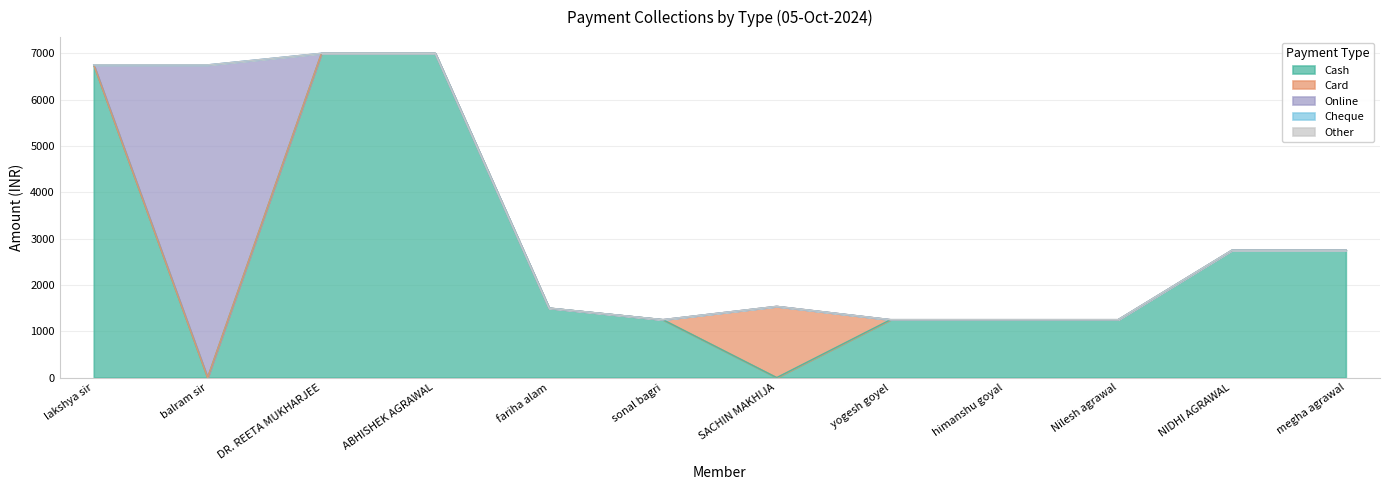

Reading left to right, list all the values displayed in this chart.

Cash: 6750	0	7000	7000	1500	1250	0	1250	1250	1250	2750	2750
Card: 0	0	0	0	0	0	1537	0	0	0	0	0
Online: 0	6750	0	0	0	0	0	0	0	0	0	0
Cheque: 0	0	0	0	0	0	0	0	0	0	0	0
Other: 0	0	0	0	0	0	0	0	0	0	0	0